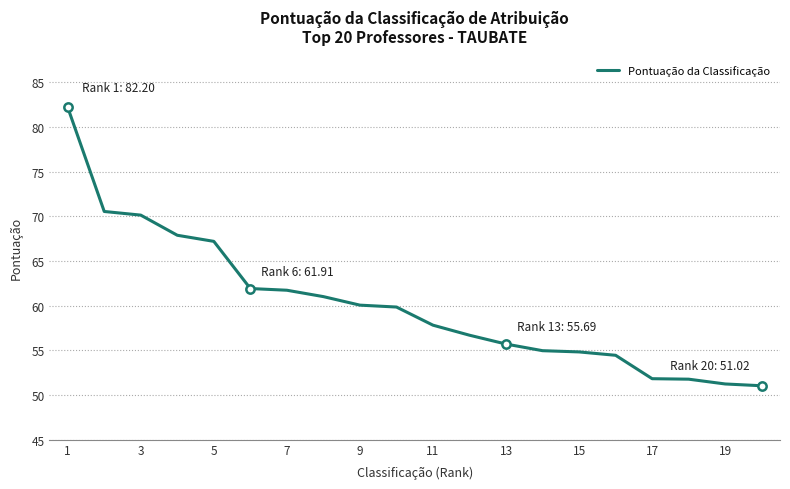

What is the smallest value displayed?

51.0